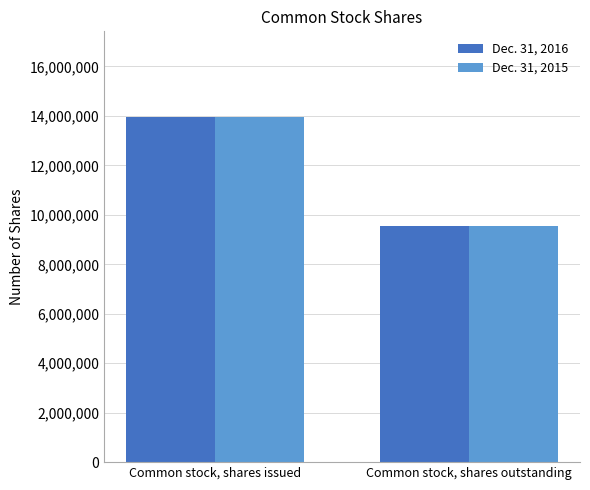

How many values in the Dec. 31, 2016 series are below 13937627?

1